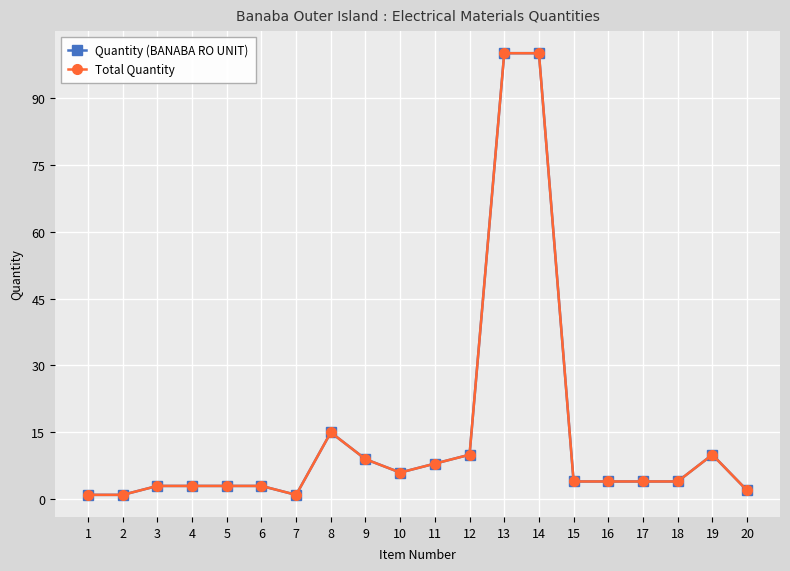

Which category has the lowest value in the Quantity (BANABA RO UNIT) series?

1